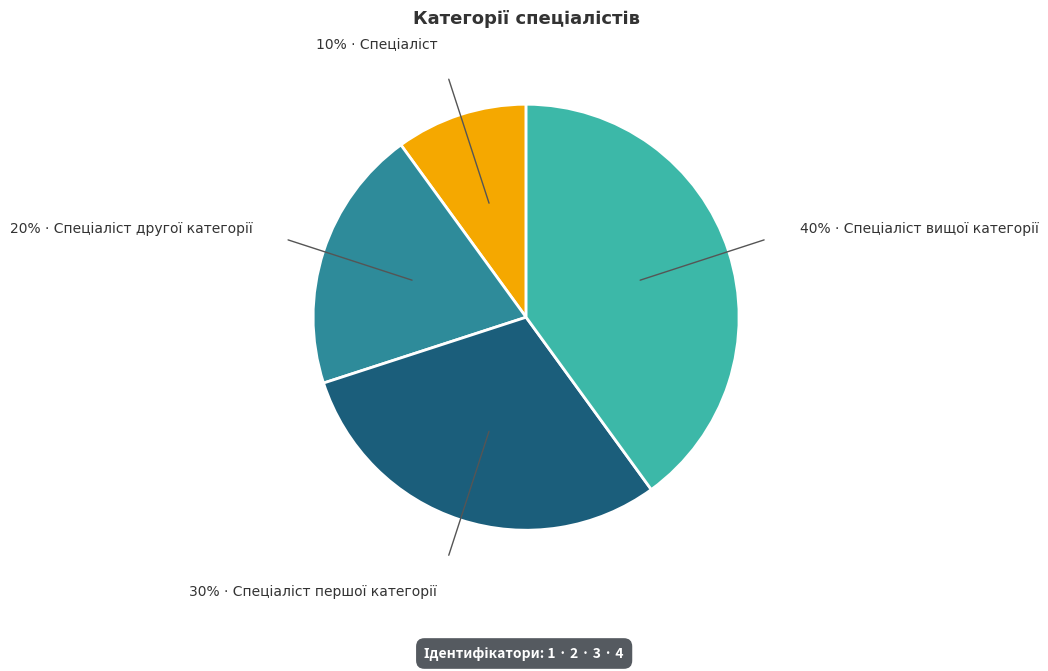

To the nearest percent, what is the average slice percentage?

25%